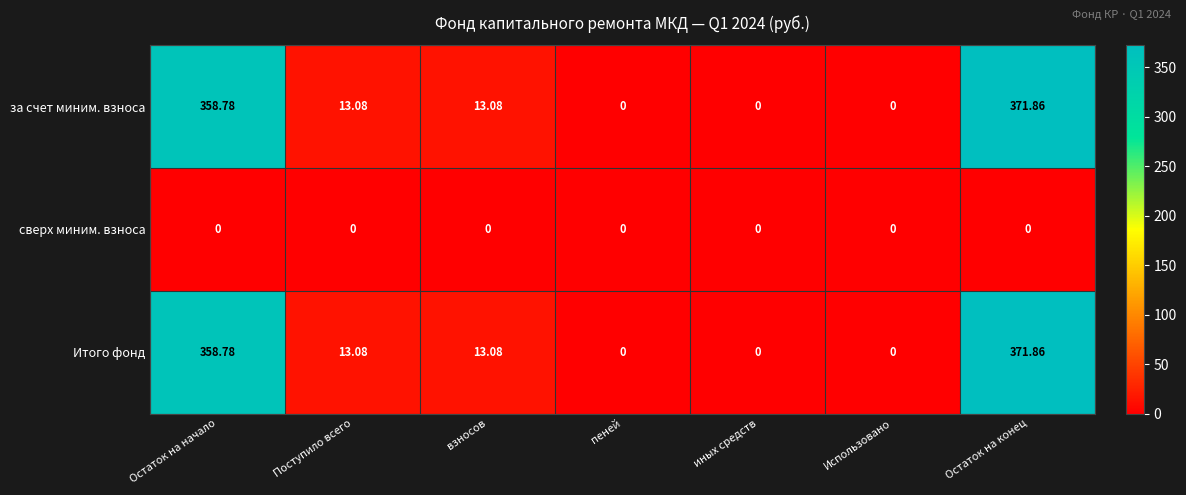

How many data points in Итого фонд are less than 13?

3